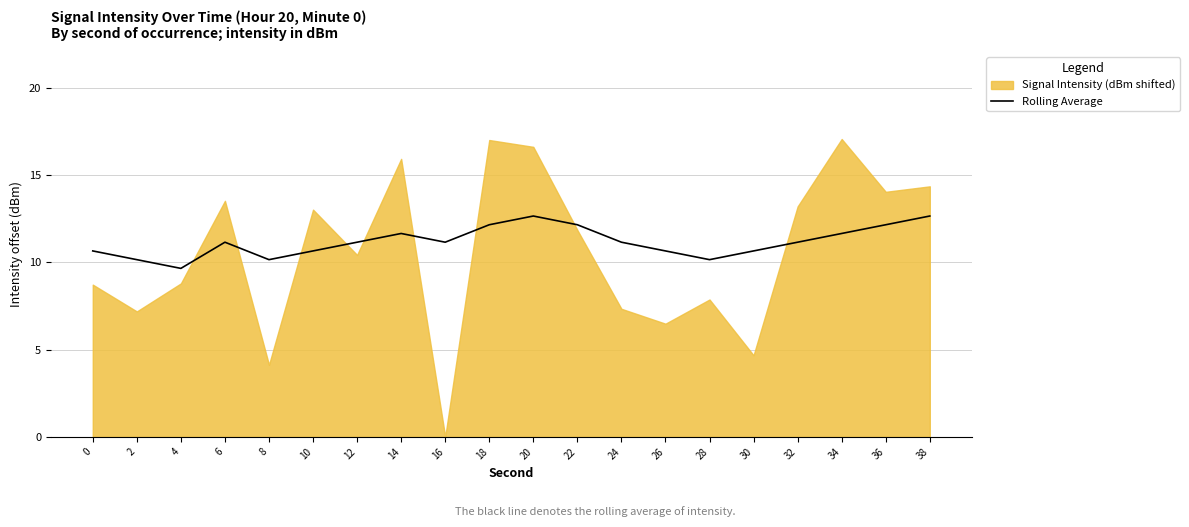

How many lines are shown in the chart?

1